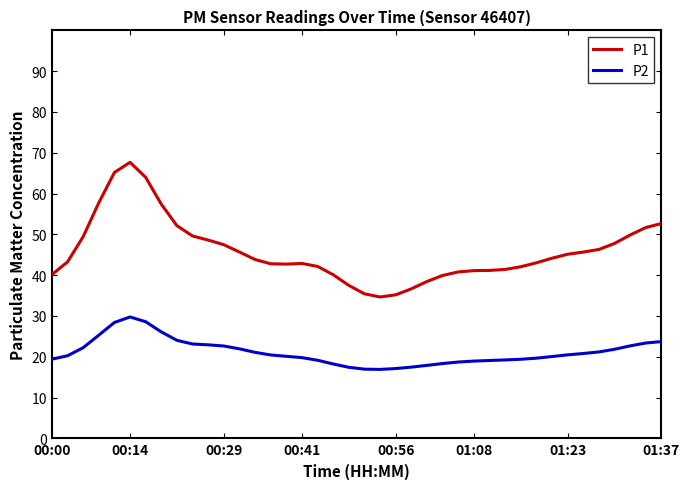

True or false: P2 and P1 intersect in this chart.

False